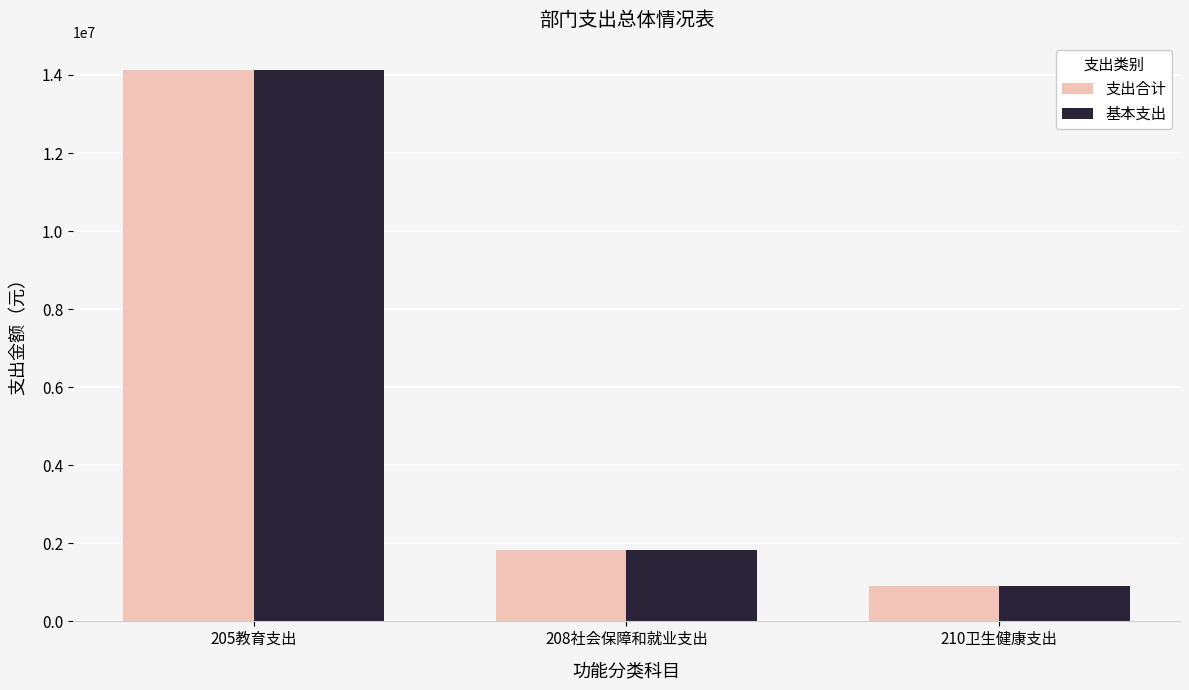

Does the chart contain stacked bars?

No